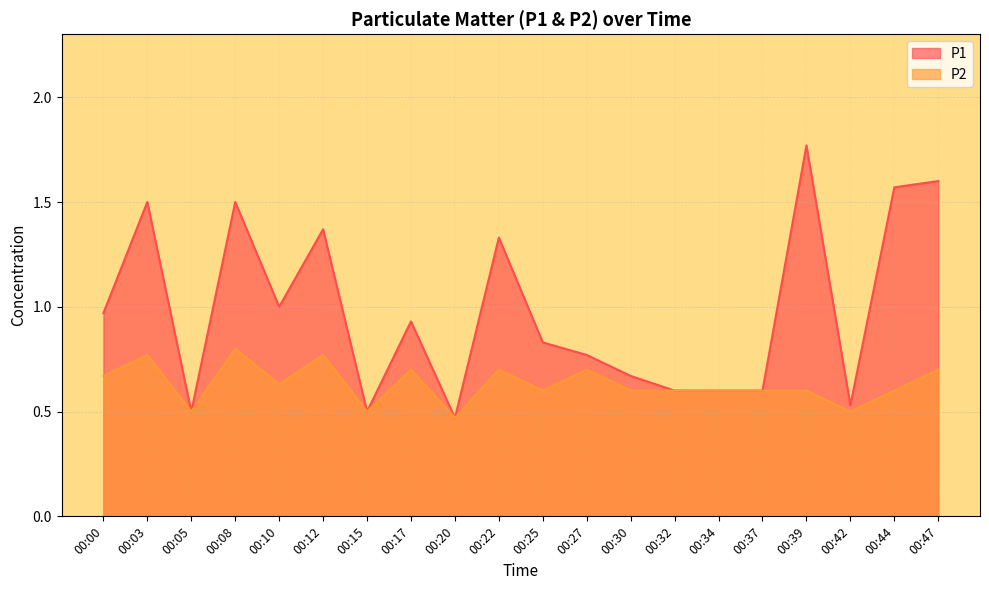

What is the difference between the P1 values at 00:44 and 00:10?

0.6